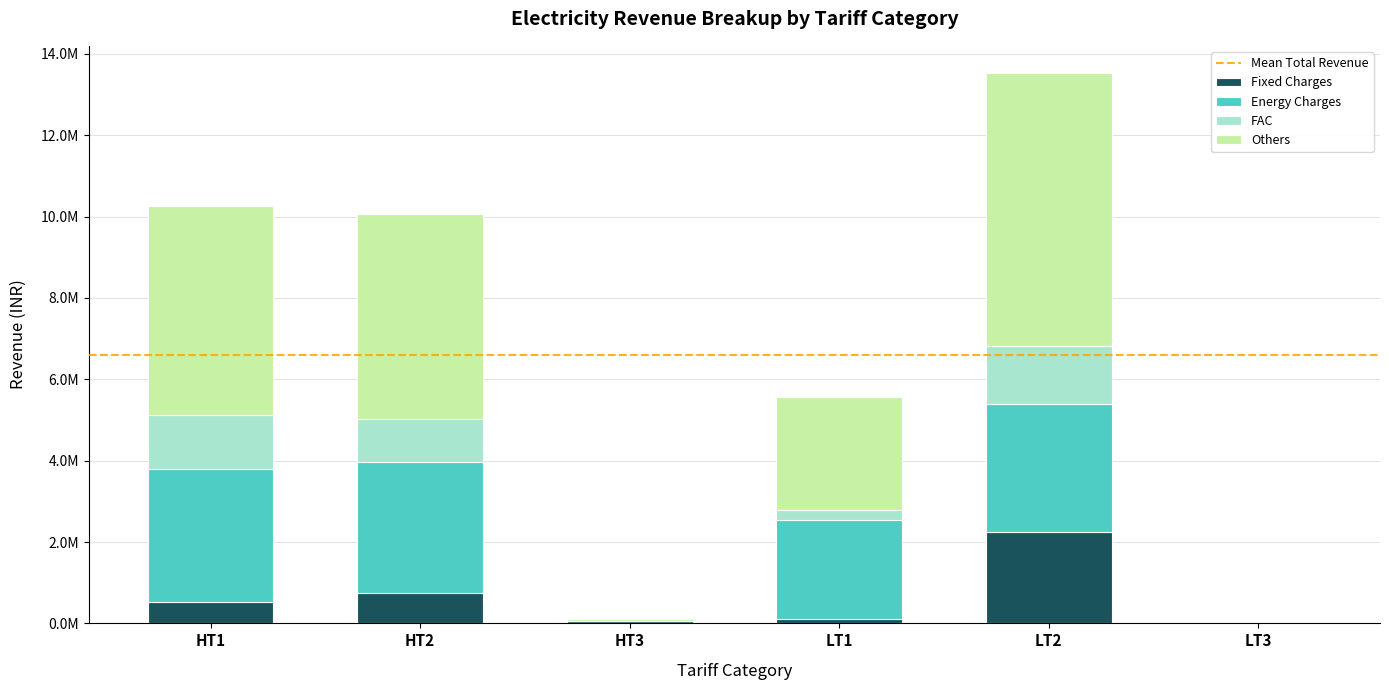

The value of FAC at HT1 is 834279.6. True or false?

False